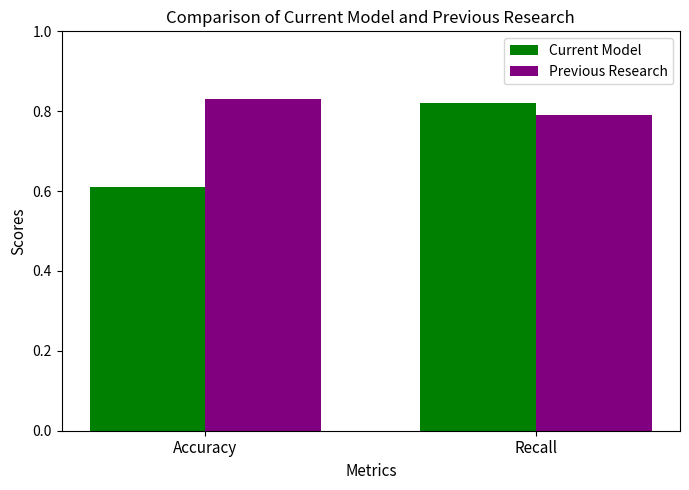

How many groups of bars are there?

2